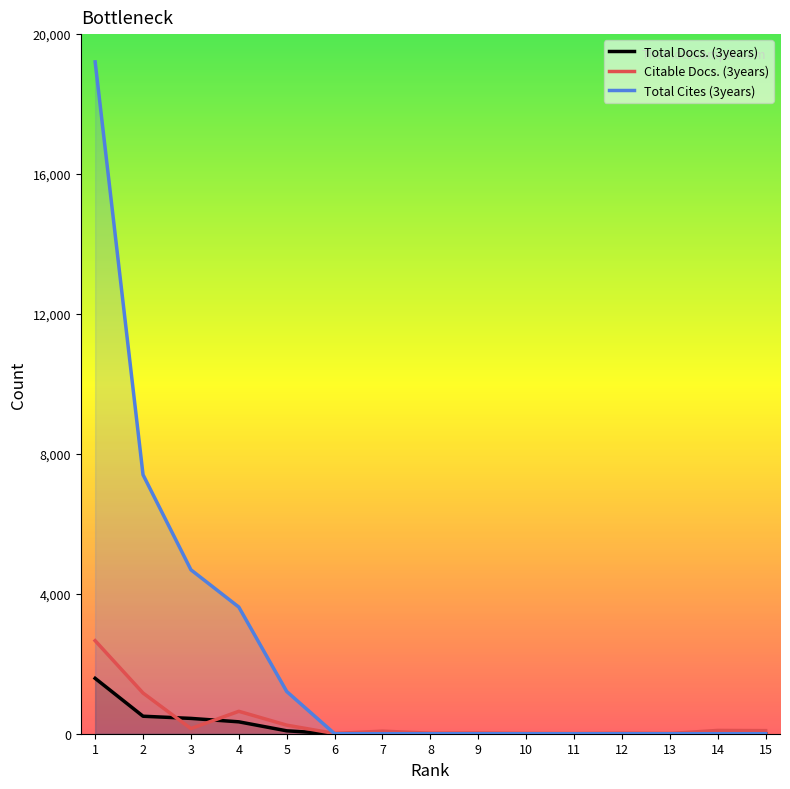

Reading right to left, list all the values displayed in this chart.

Total Docs. (3years): 0	0	0	0	0	0	0	0	0	0	83	340	438	500	1583
Citable Docs. (3years): 88	94	6	14	3	7	19	15	73	7	245	641	147	1163	2660
Total Cites (3years): 0	0	0	0	0	0	0	0	0	0	1207	3620	4686	7403	19206